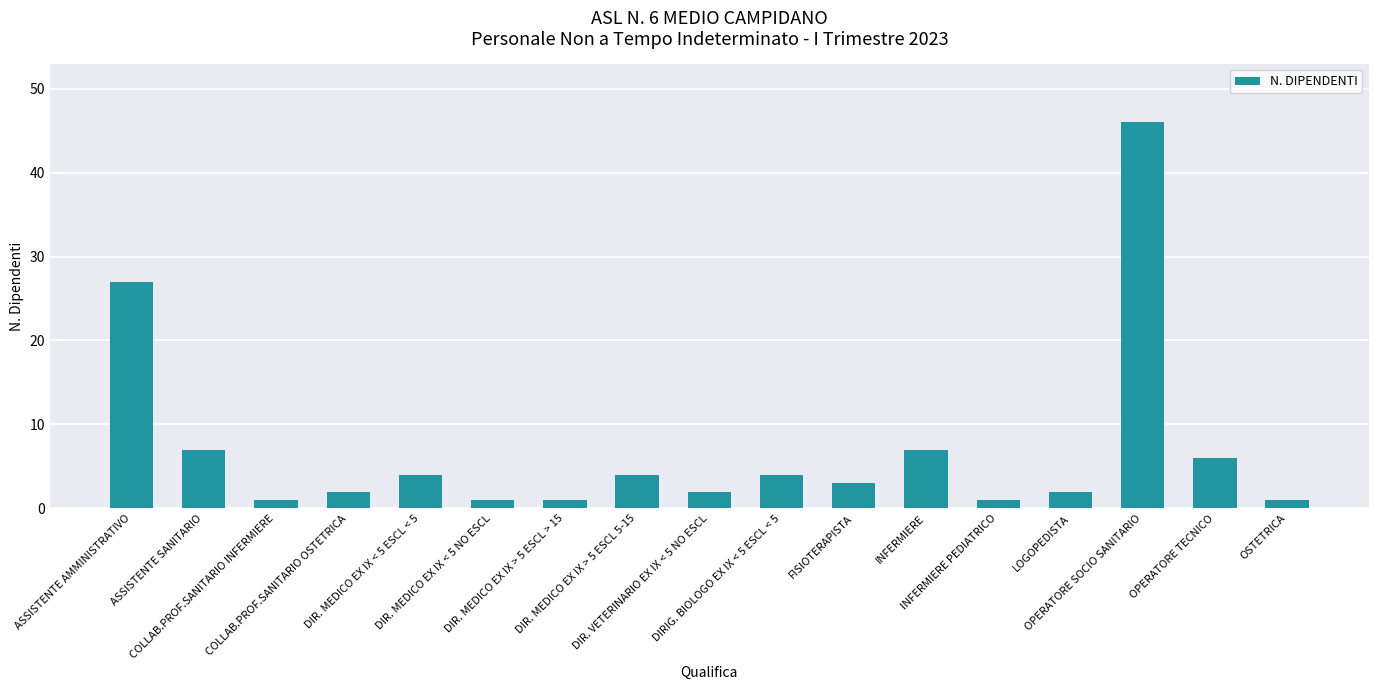

What is the maximum value shown in the chart?

46